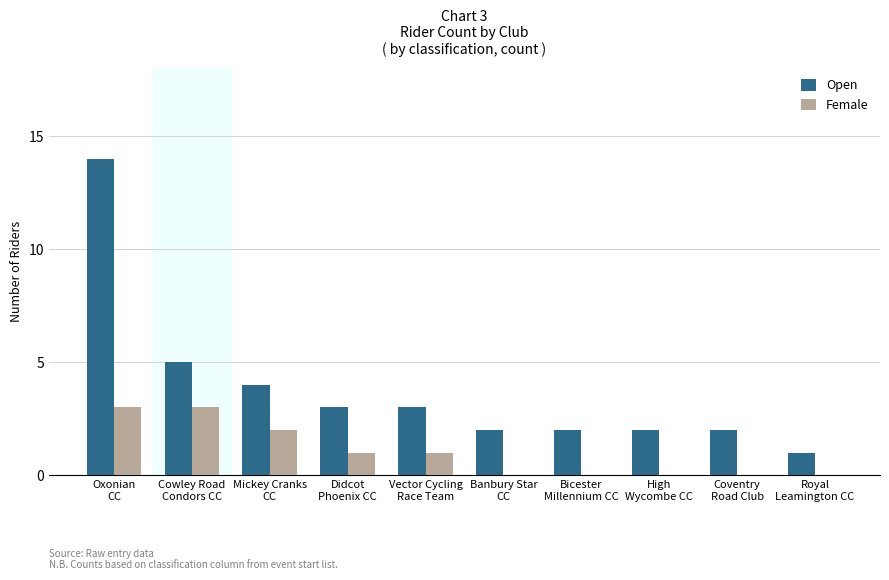

Reading left to right, extract all data points from this chart.

Open: 14	5	4	3	3	2	2	2	2	1
Female: 3	3	2	1	1	0	0	0	0	0